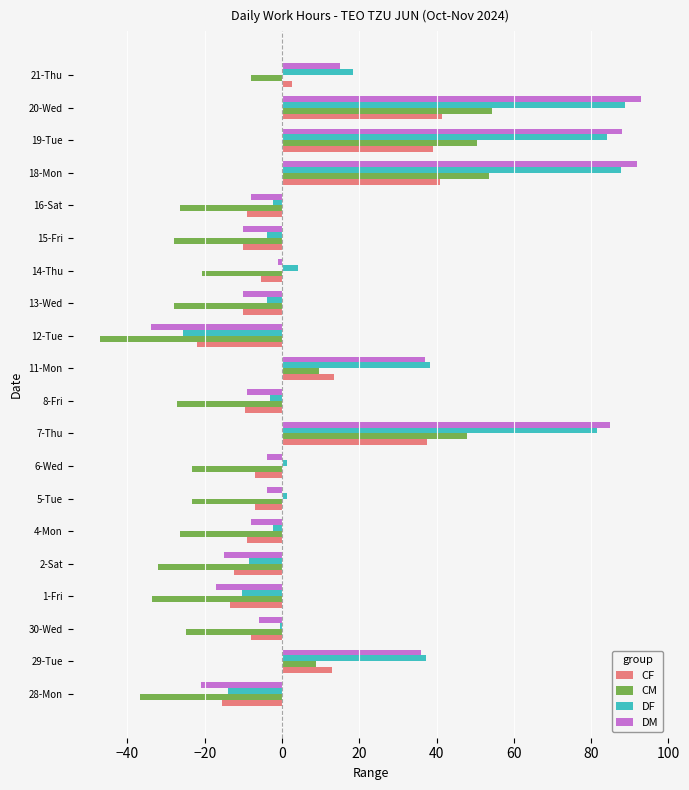

What is the total value across all series at 11-Mon?

98.4